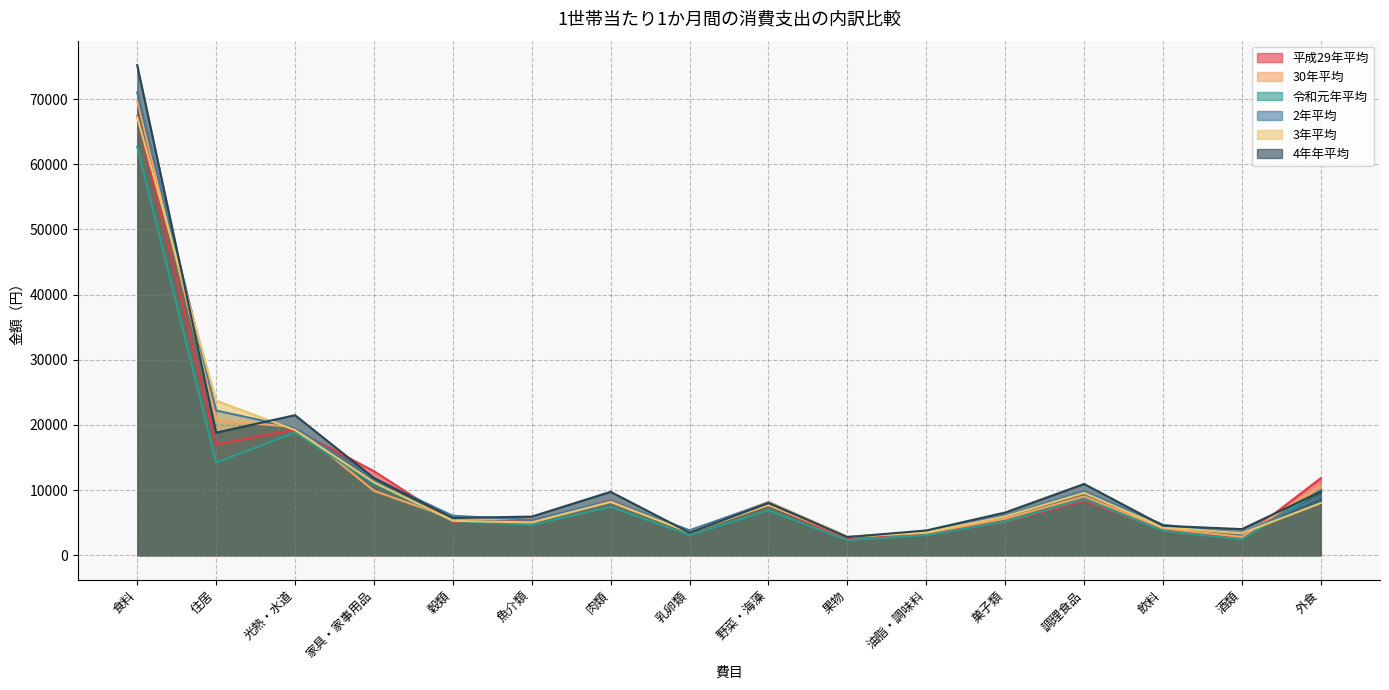

Between 酒類 and 油脂・調味料, which is larger?

油脂・調味料